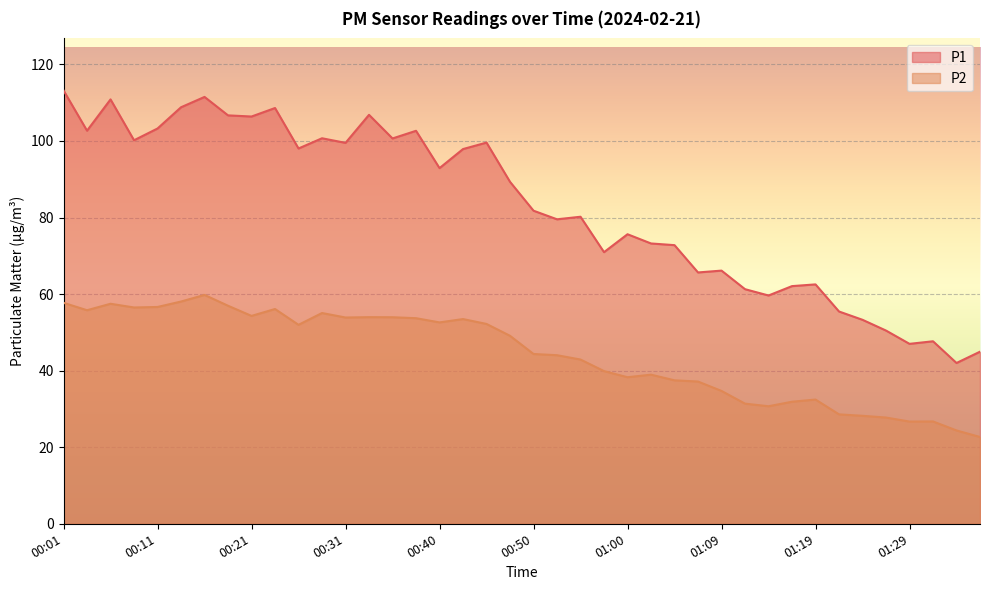

How many lines are shown in the chart?

2